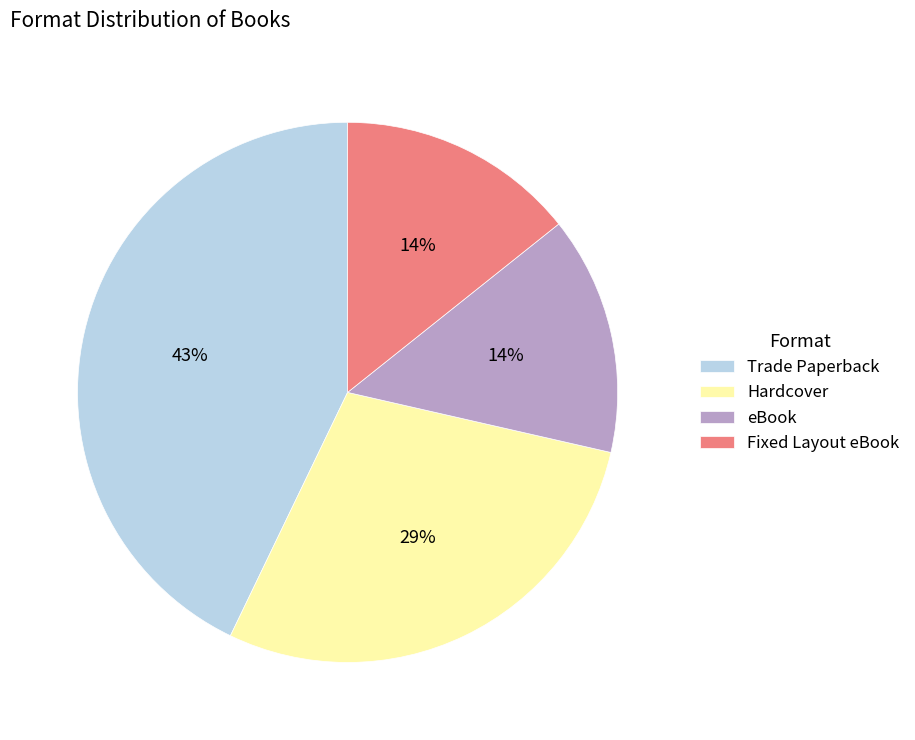

Combined, do Hardcover and Trade Paperback account for over 50%?

Yes